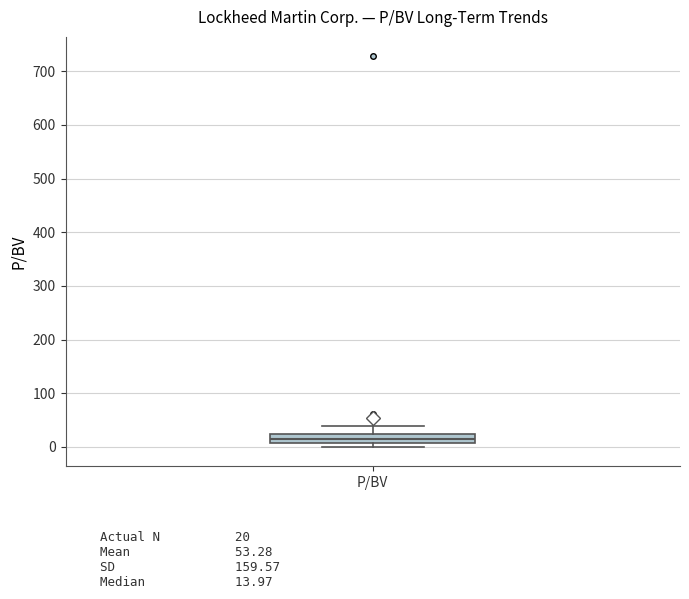

Transcribe this box plot: give where the median line is, the range the box spans, and where the two whiskers end, as read against the y-axis. The values are not printed on the chart, so give them approximately, as read against the axis.

median 10 (inside the box), box 10 to 20, whiskers 0 to 40